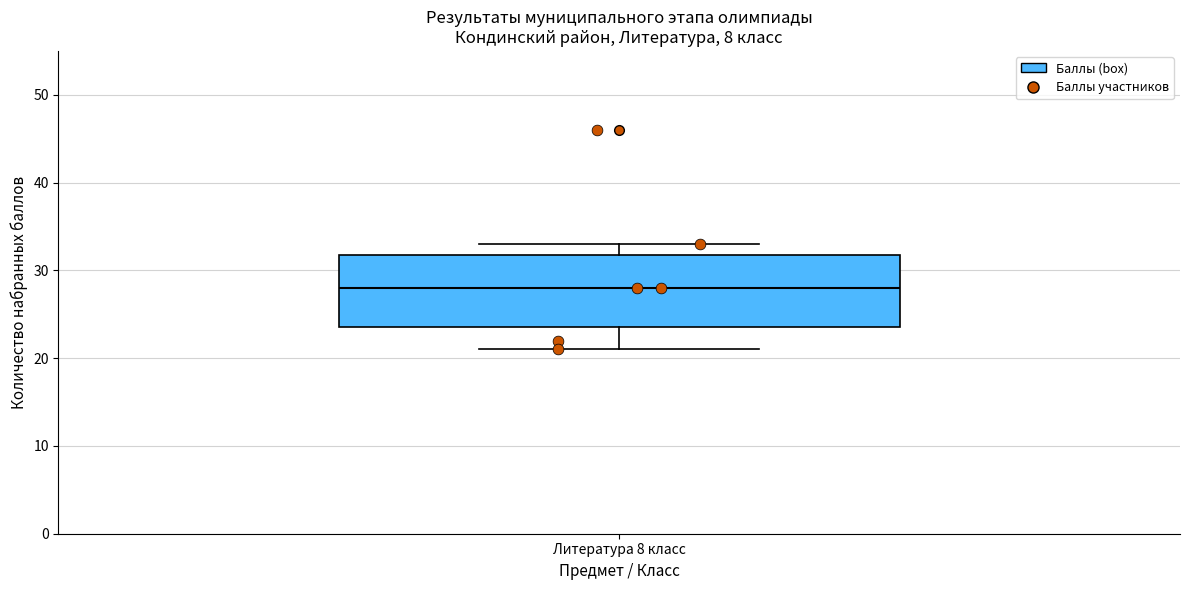

Read this box plot against the y-axis: the position of the median line, the range covered by the box, and the ends of both whiskers. The values are not printed on the chart, so give them approximately, as read against the axis.

median 28, box 24 to 32, whiskers 21 to 33